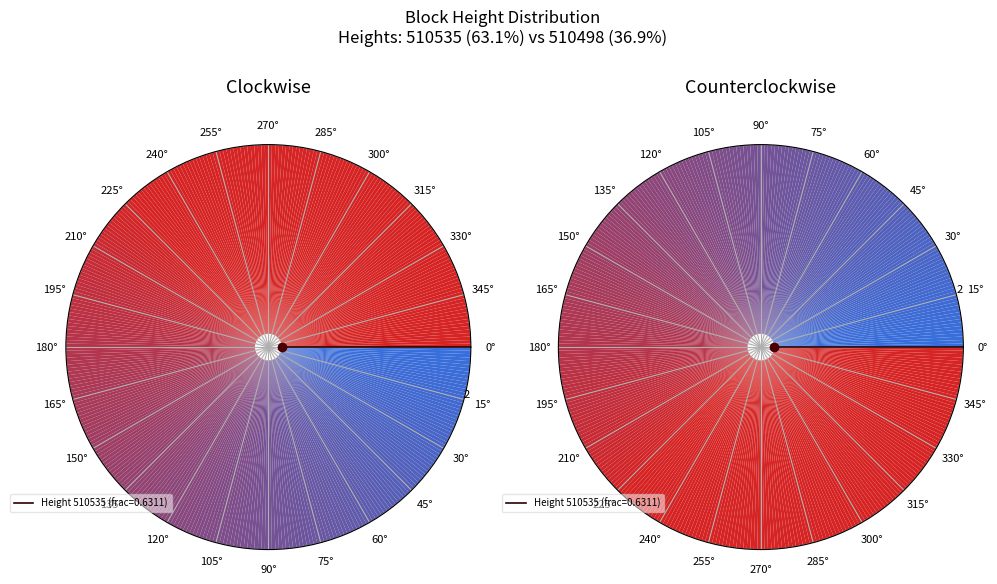

To the nearest percent, what is the difference between the largest and smallest slice percentages?

26%